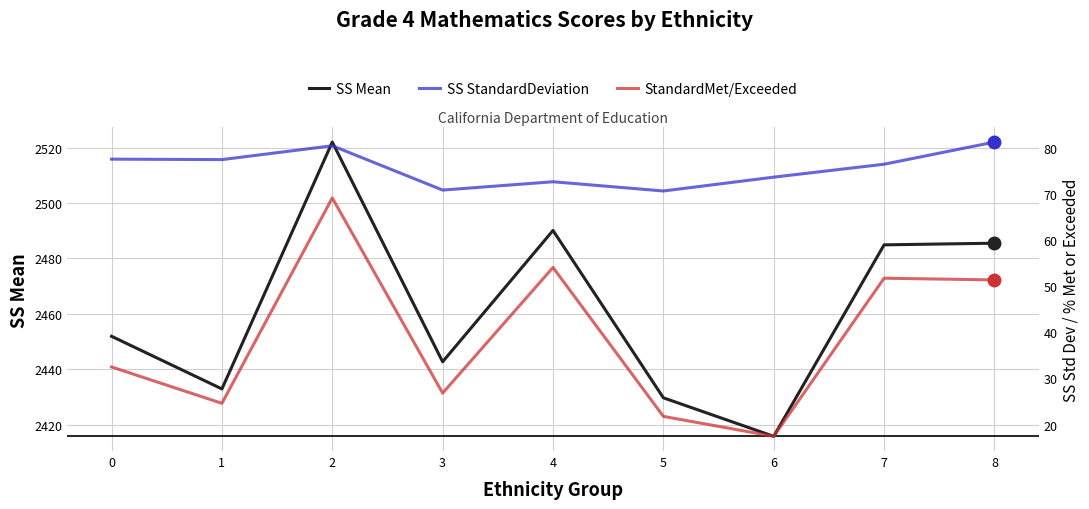

Which series has the widest spread of values?

SS Mean